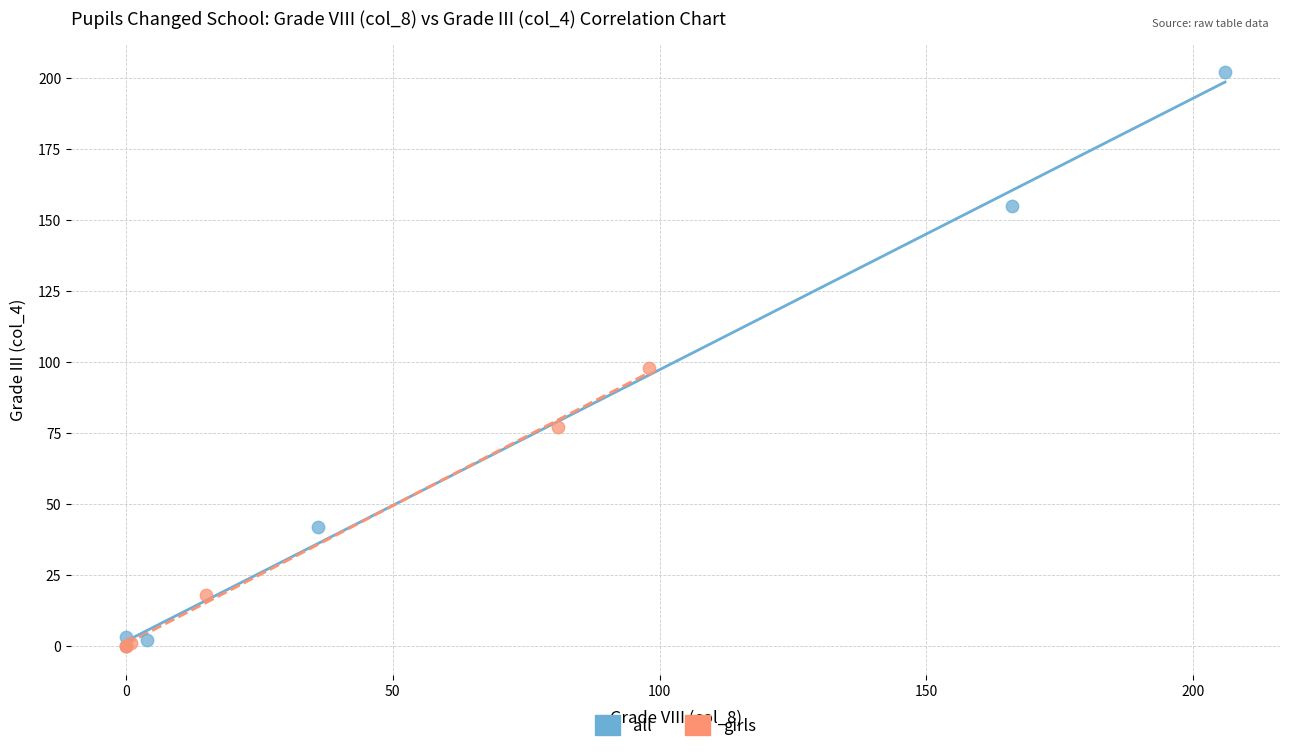

Which series contains the highest Y value?

all